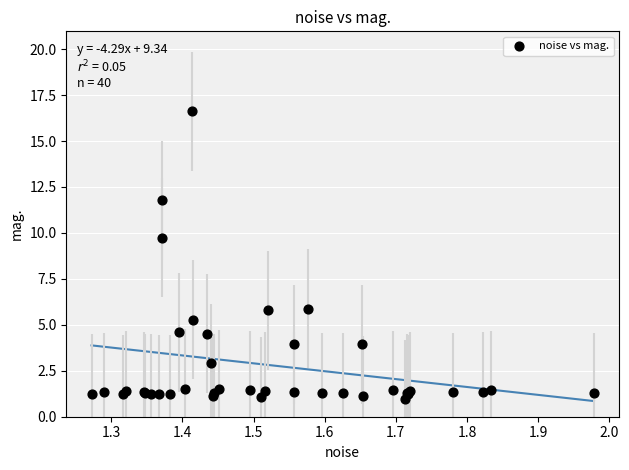

What Y value in the scatter plot is closest to 8?

9.7